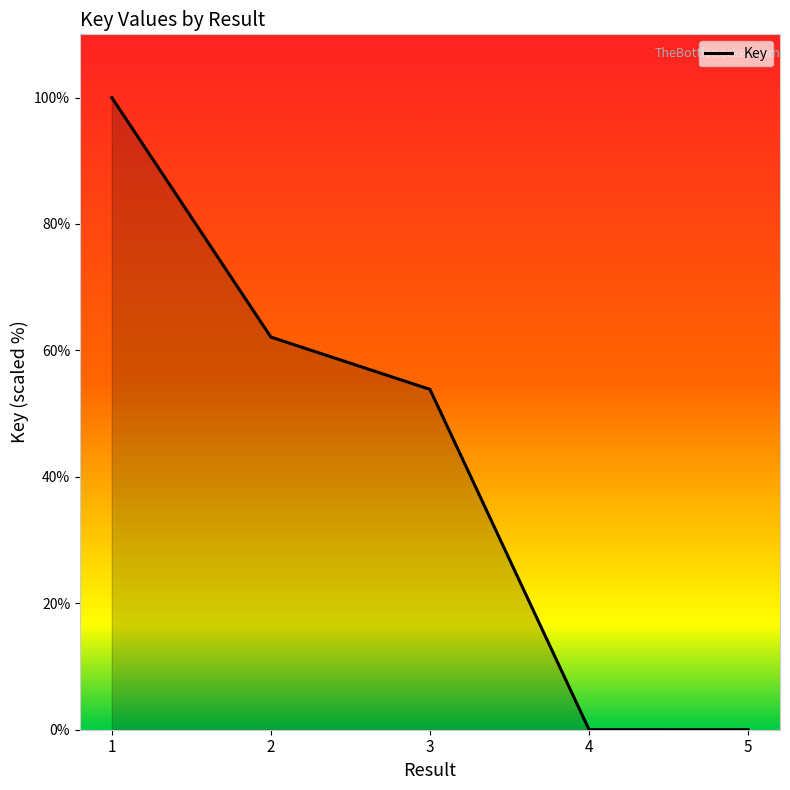

What is the ratio of the value at 1 to the value at 2?

1.6